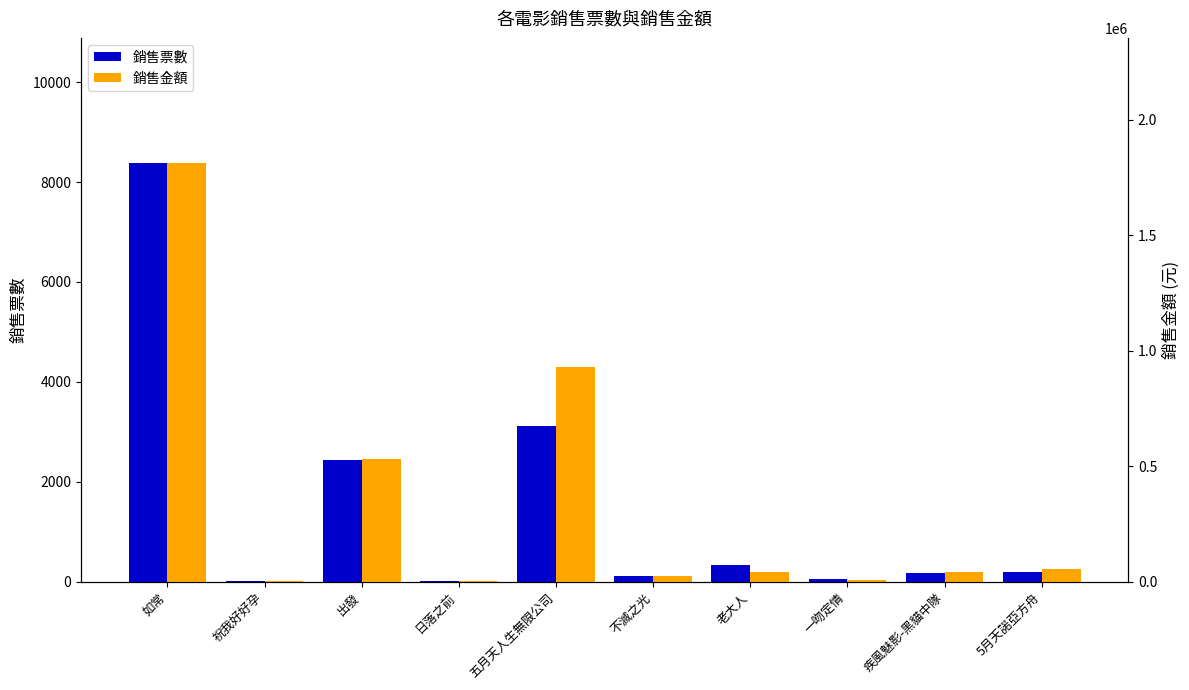

What is the difference between the 銷售票數 values at 一吻定情 and 不滅之光?

57